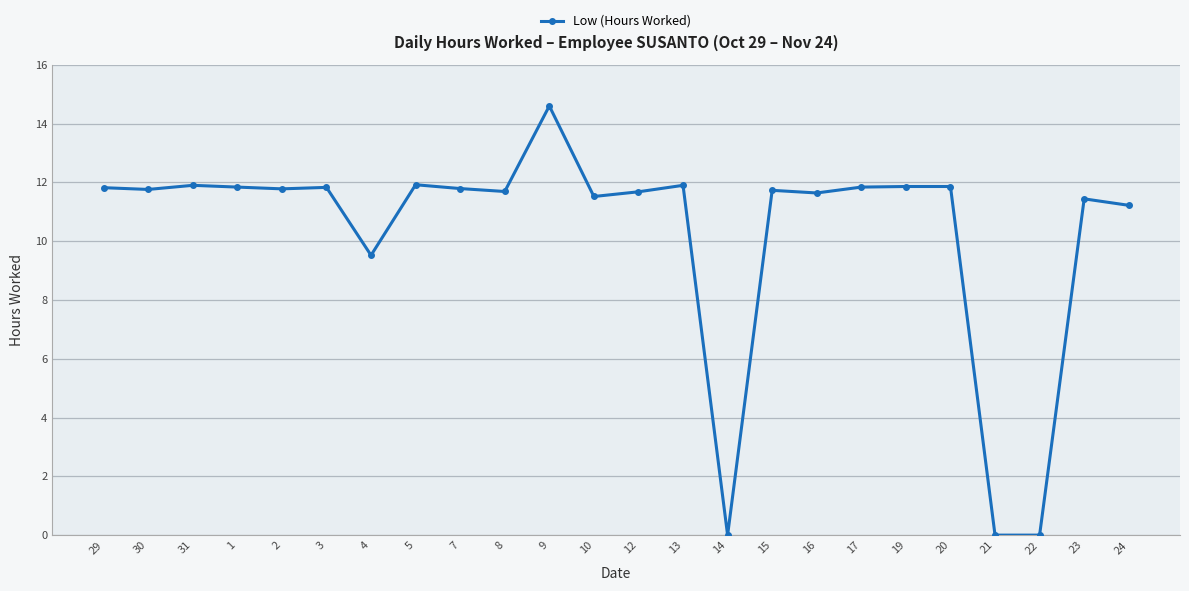

At which category does the chart reach its peak across all series?

9